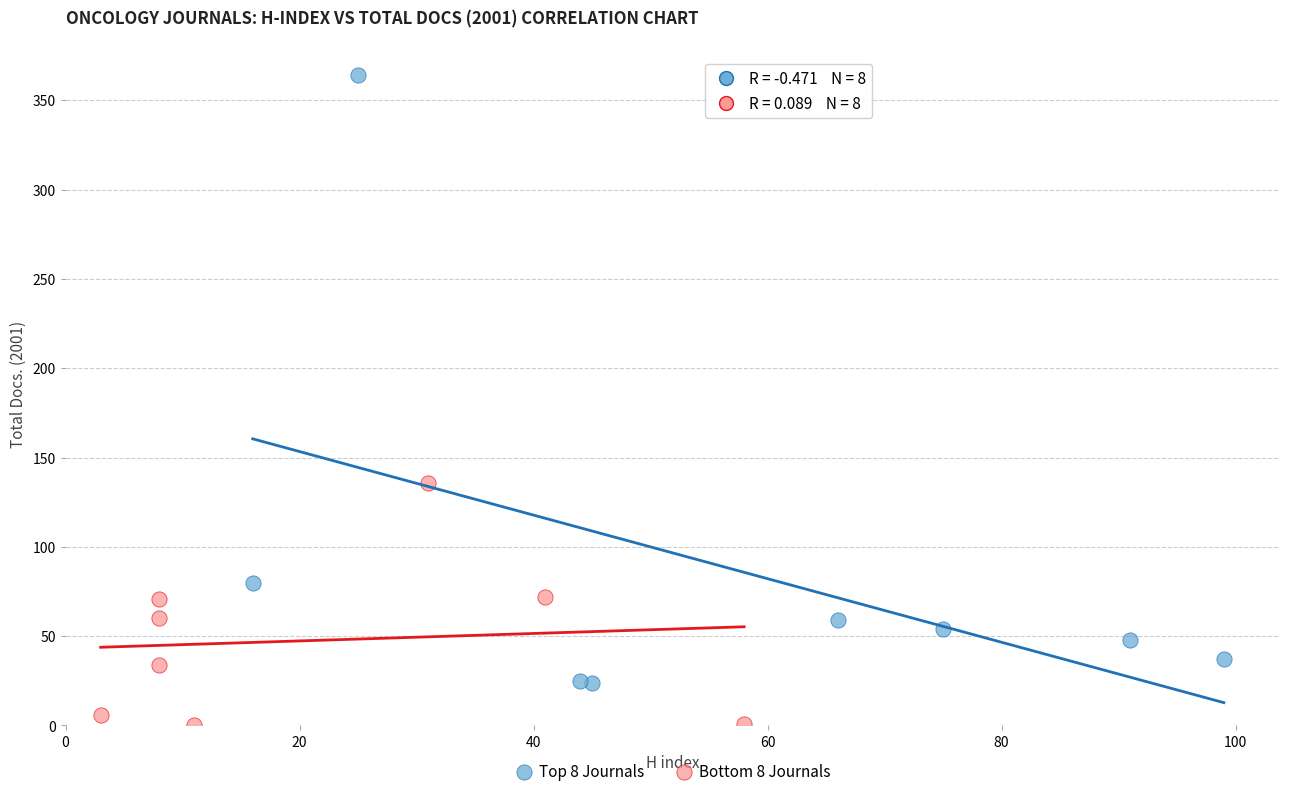

Which series has the widest spread of Y values?

Top 8 Journals